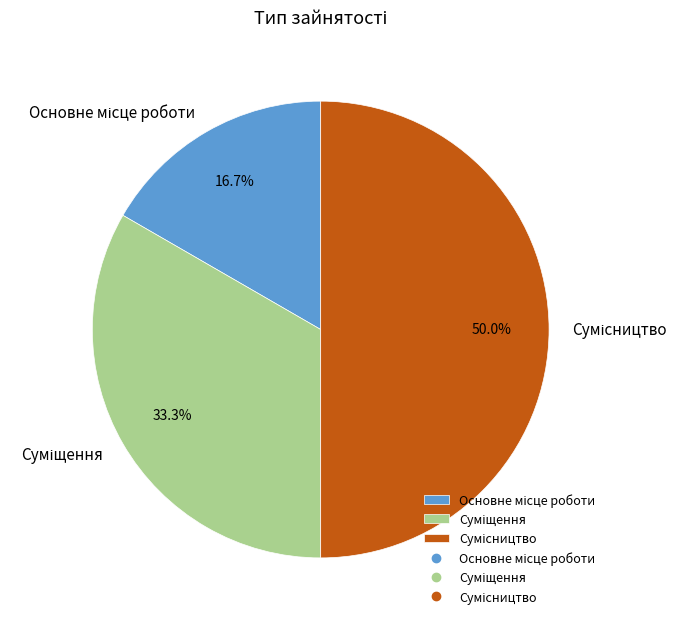

What is the change in value from Суміщення to Сумісництво?

+1